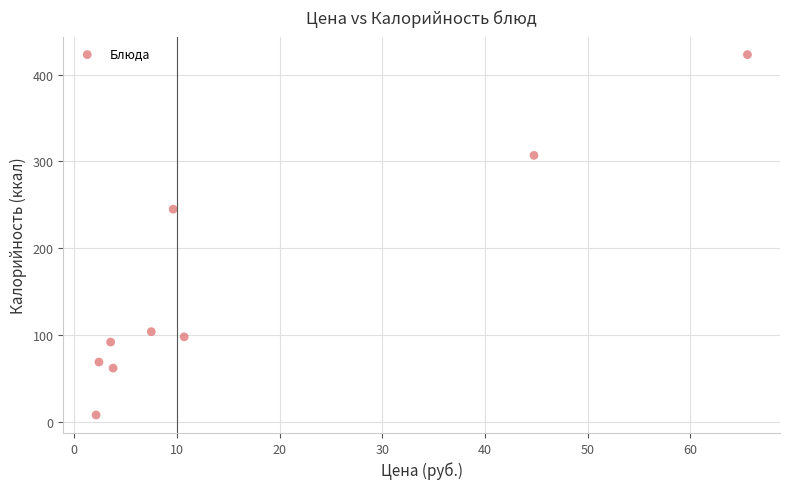

What Y value in the scatter plot is closest to 215?

245